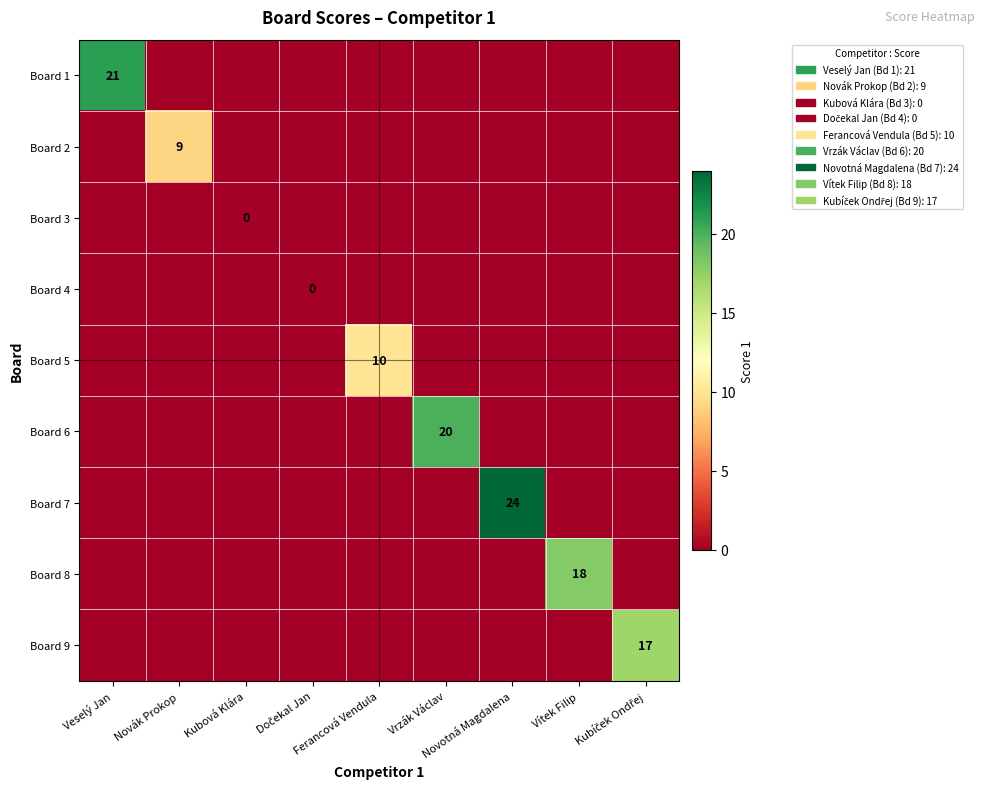

At which category is the sum across all series the highest?

Novotná Magdalena